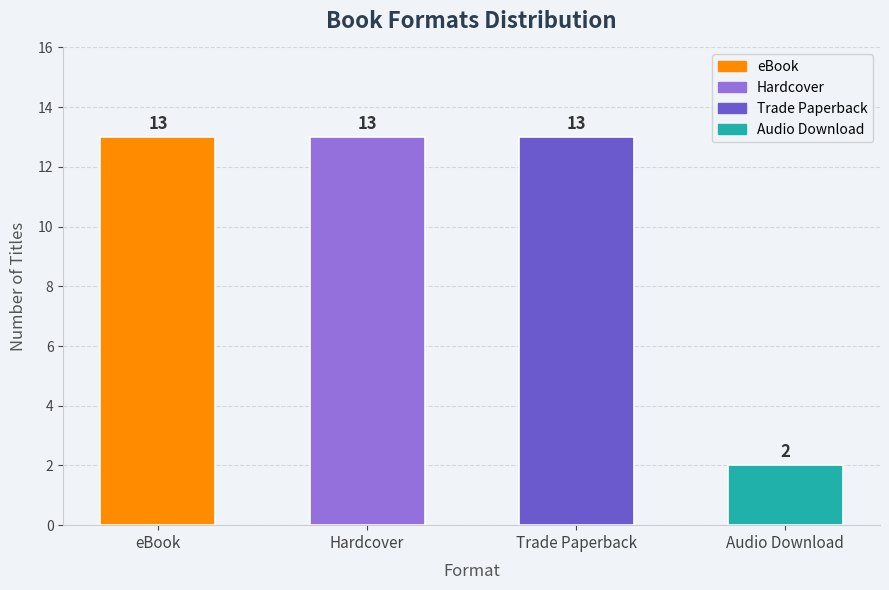

Is it true that the value at eBook is 7?

False